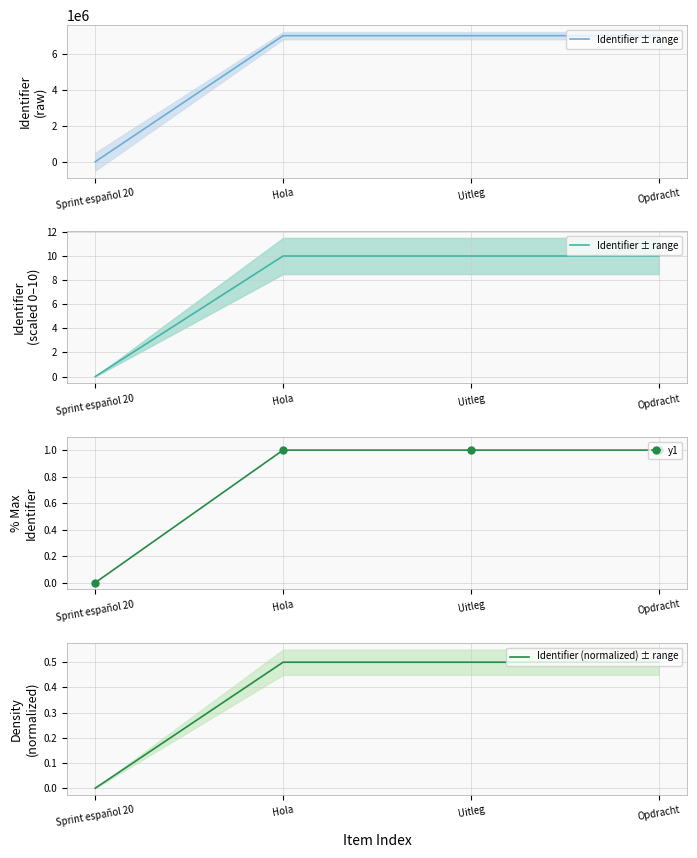

How many categories are shown in the chart?

4